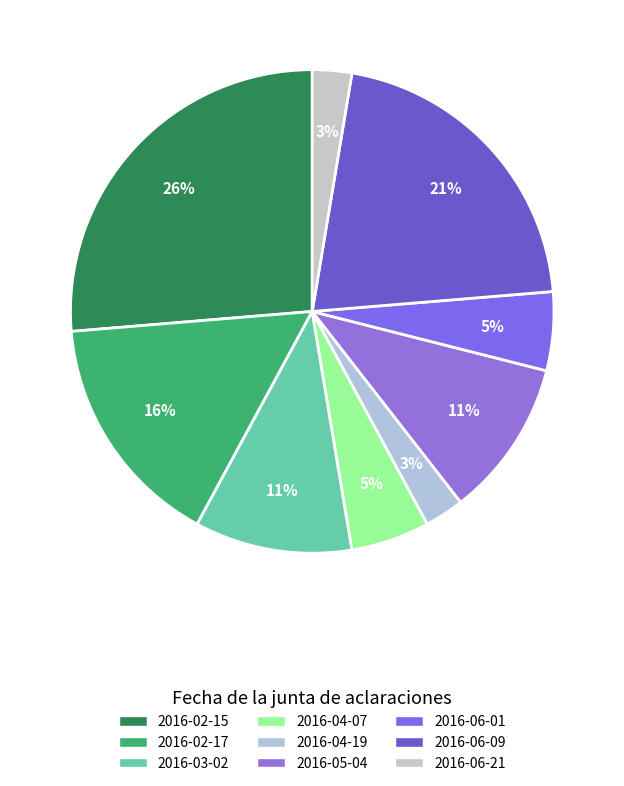

Count the number of slices in the pie.

9